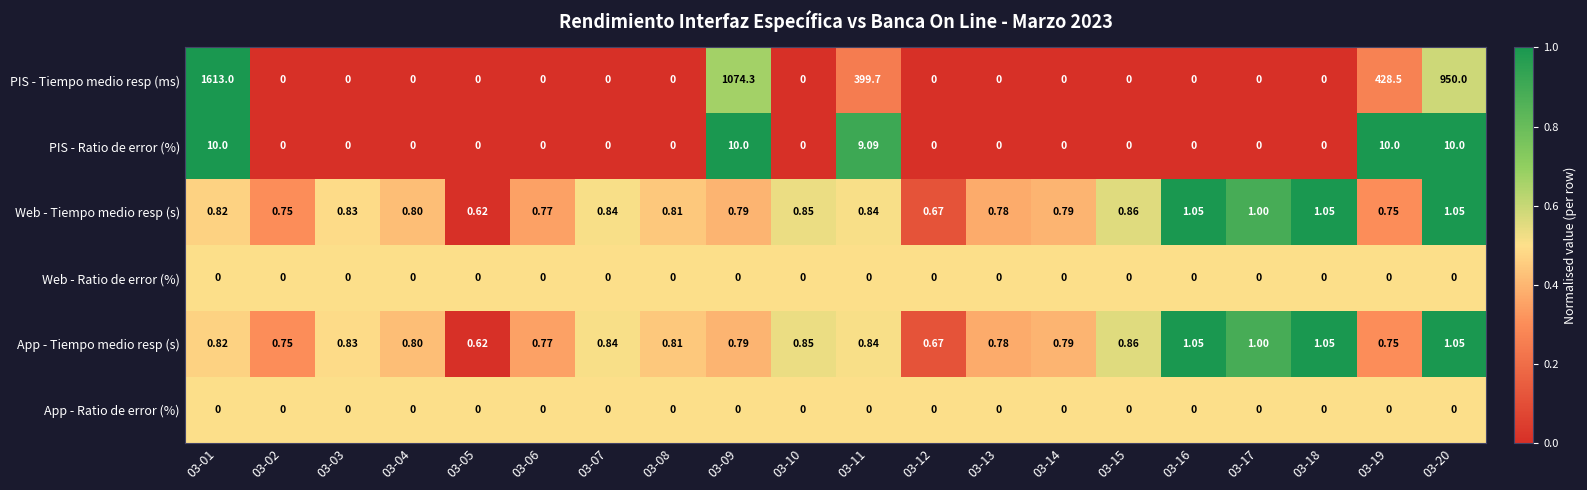

Between 03-11 and 03-20, which series saw the biggest shift?

PIS - Tiempo medio resp (ms)